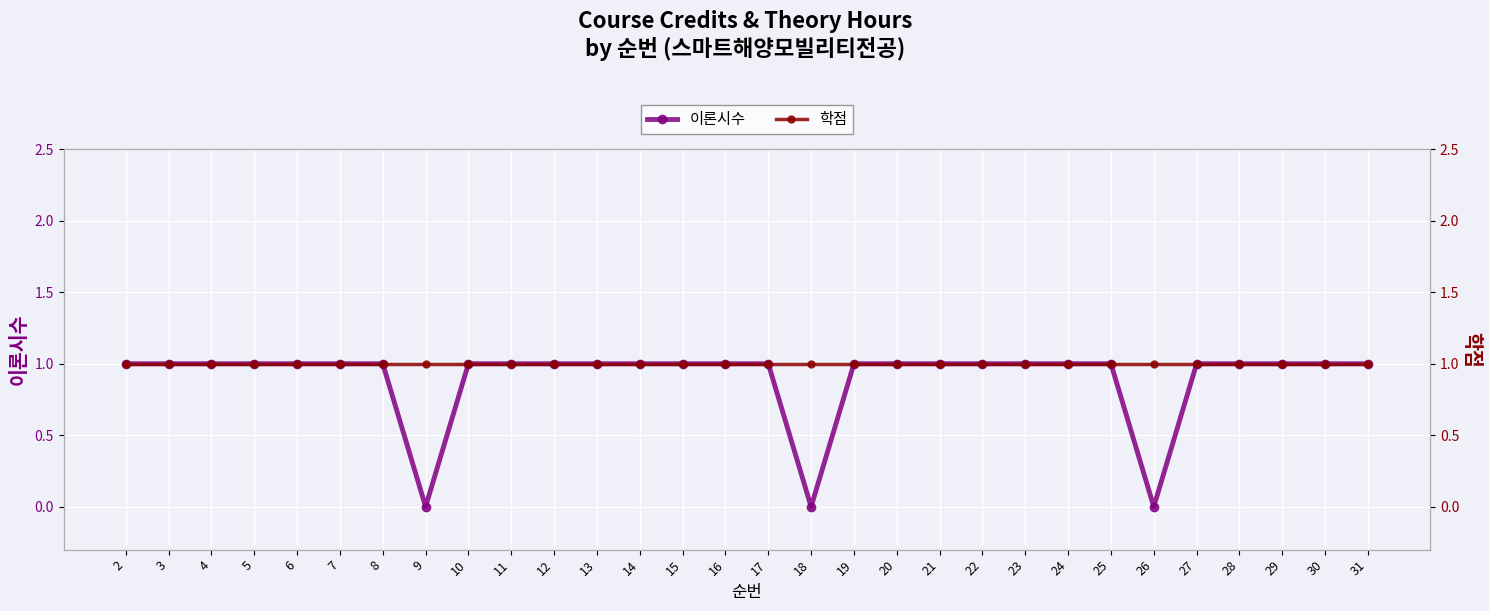

What is the value of the 학점 point at the 27th from the left?

1